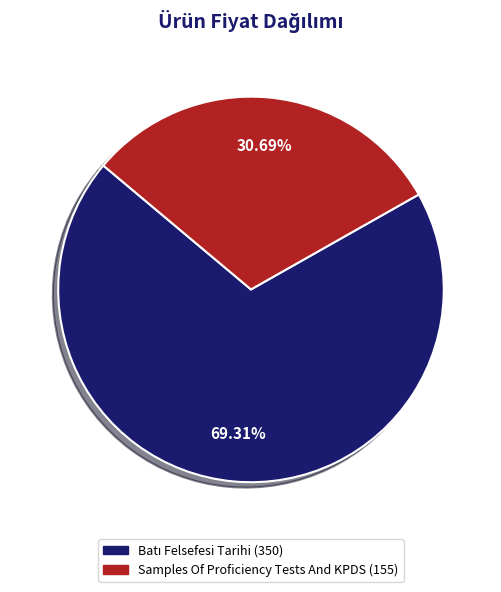

Count the number of slices in the pie.

2